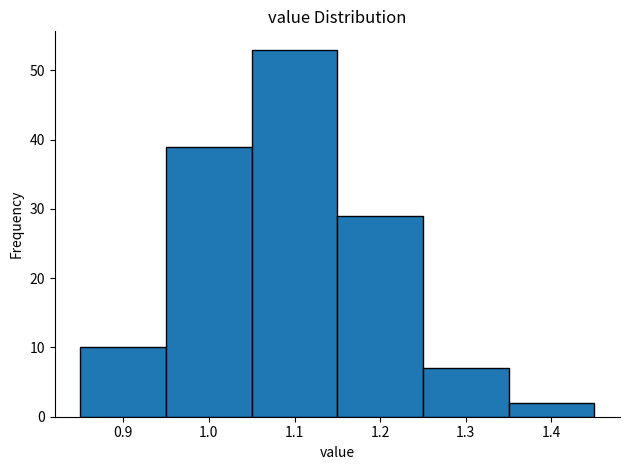

Reading left to right, list every bar in this chart as the range it spans on the x-axis followed by its height. The values are not printed on the chart, so give them approximately, as read against the axis.

0.85 to 0.95: 10
0.95 to 1.05: 39
1.05 to 1.15: 53
1.15 to 1.25: 29
1.25 to 1.35: 7
1.35 to 1.45: 2